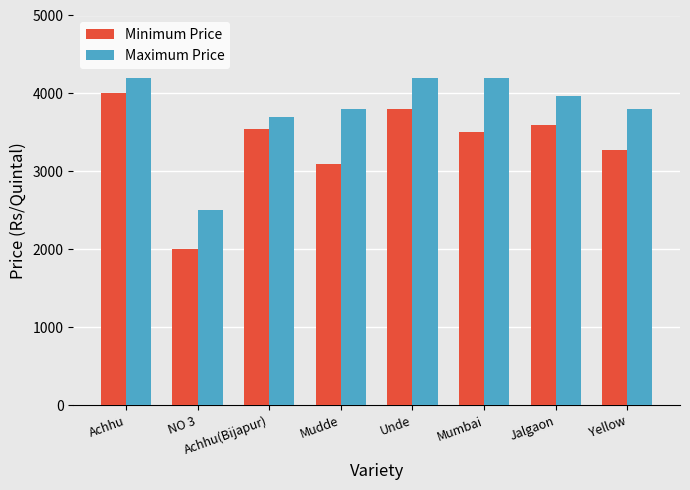

How many series are shown in this chart?

2